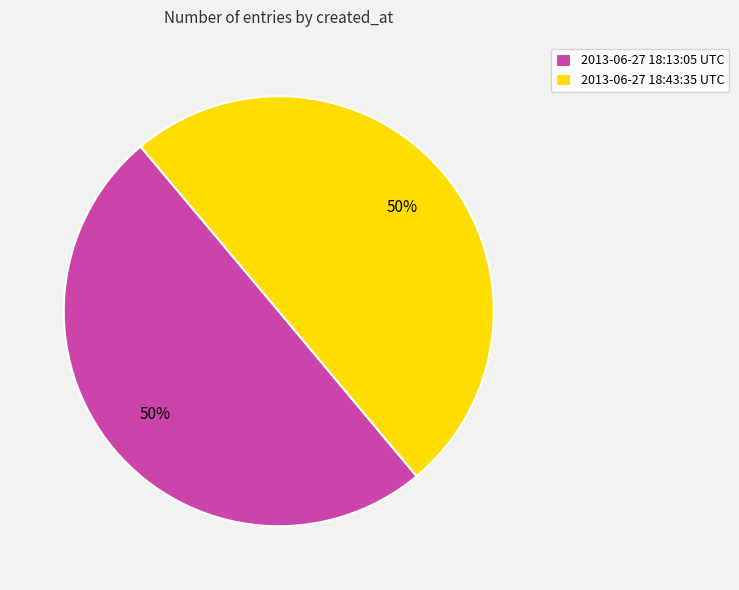

How many slices are in this pie chart?

2